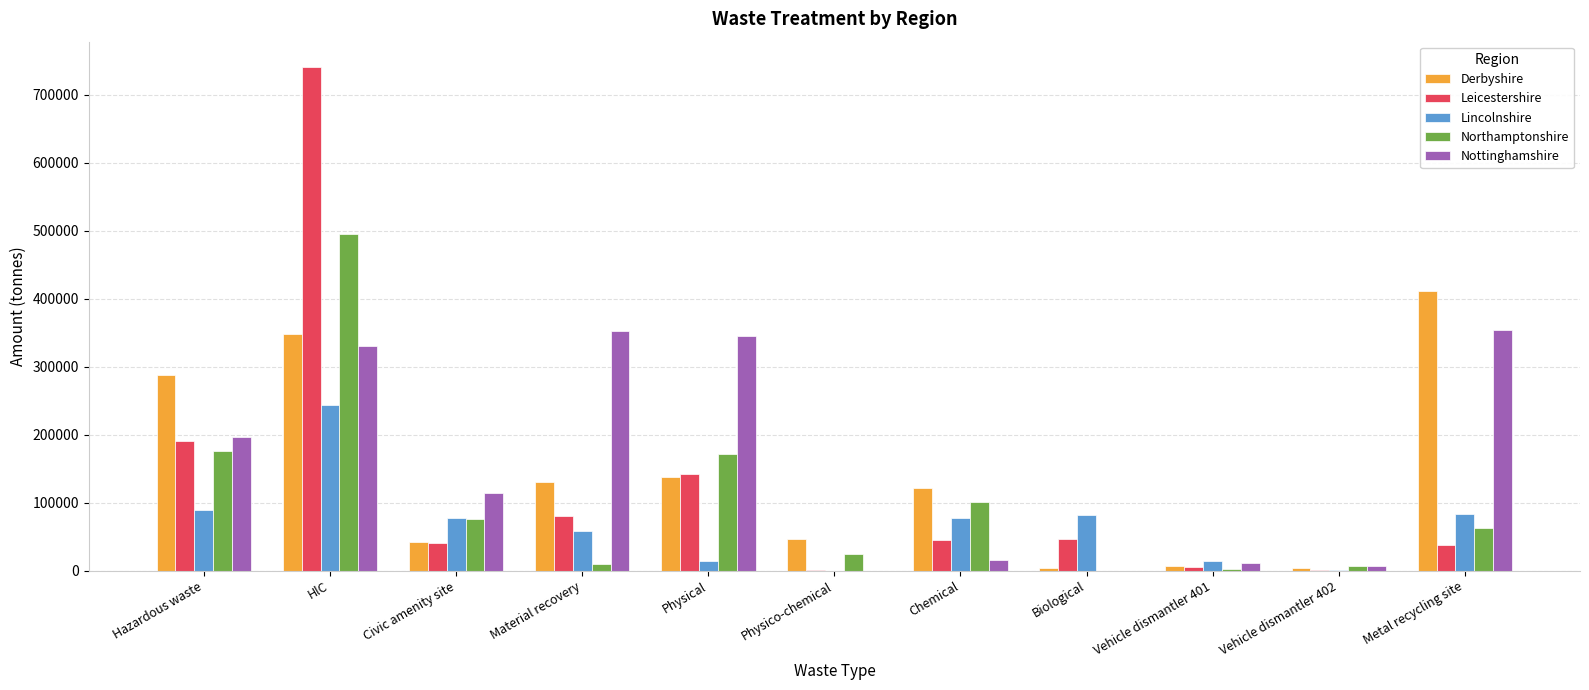

What is the sum of all Derbyshire values?

1538423.8